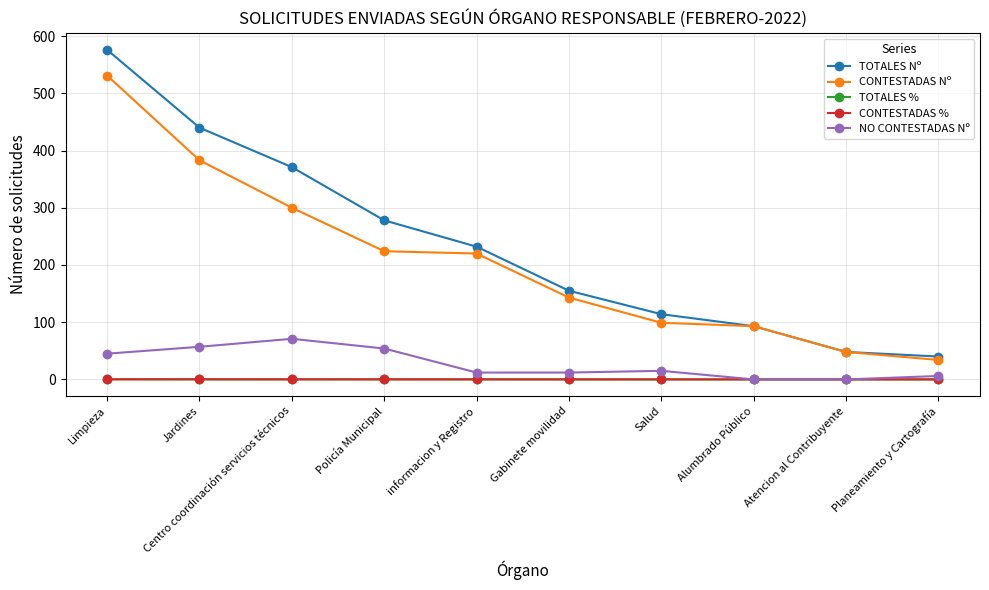

How many categories are shown in the chart?

10